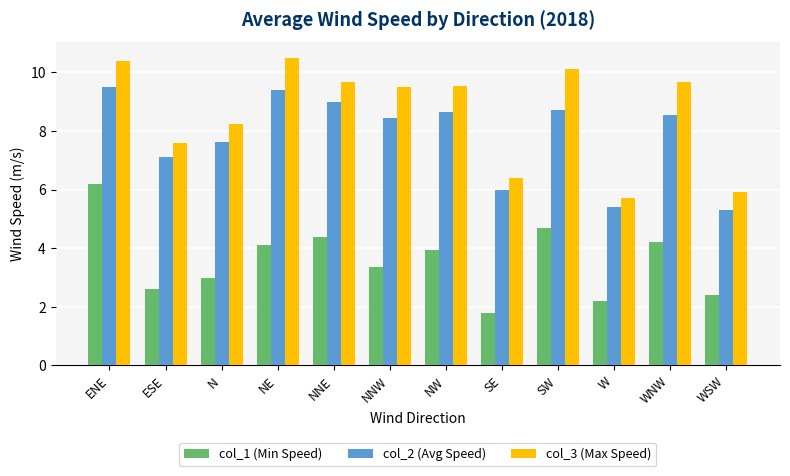

Count the number of categories in the chart.

12